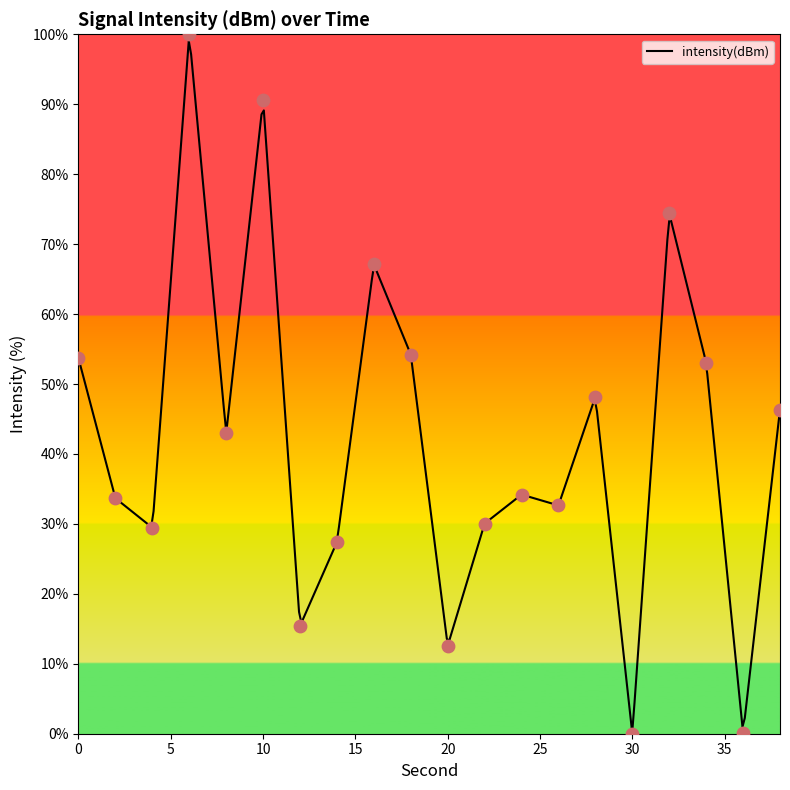

What is the change in value from 2 to 26?

-1.0